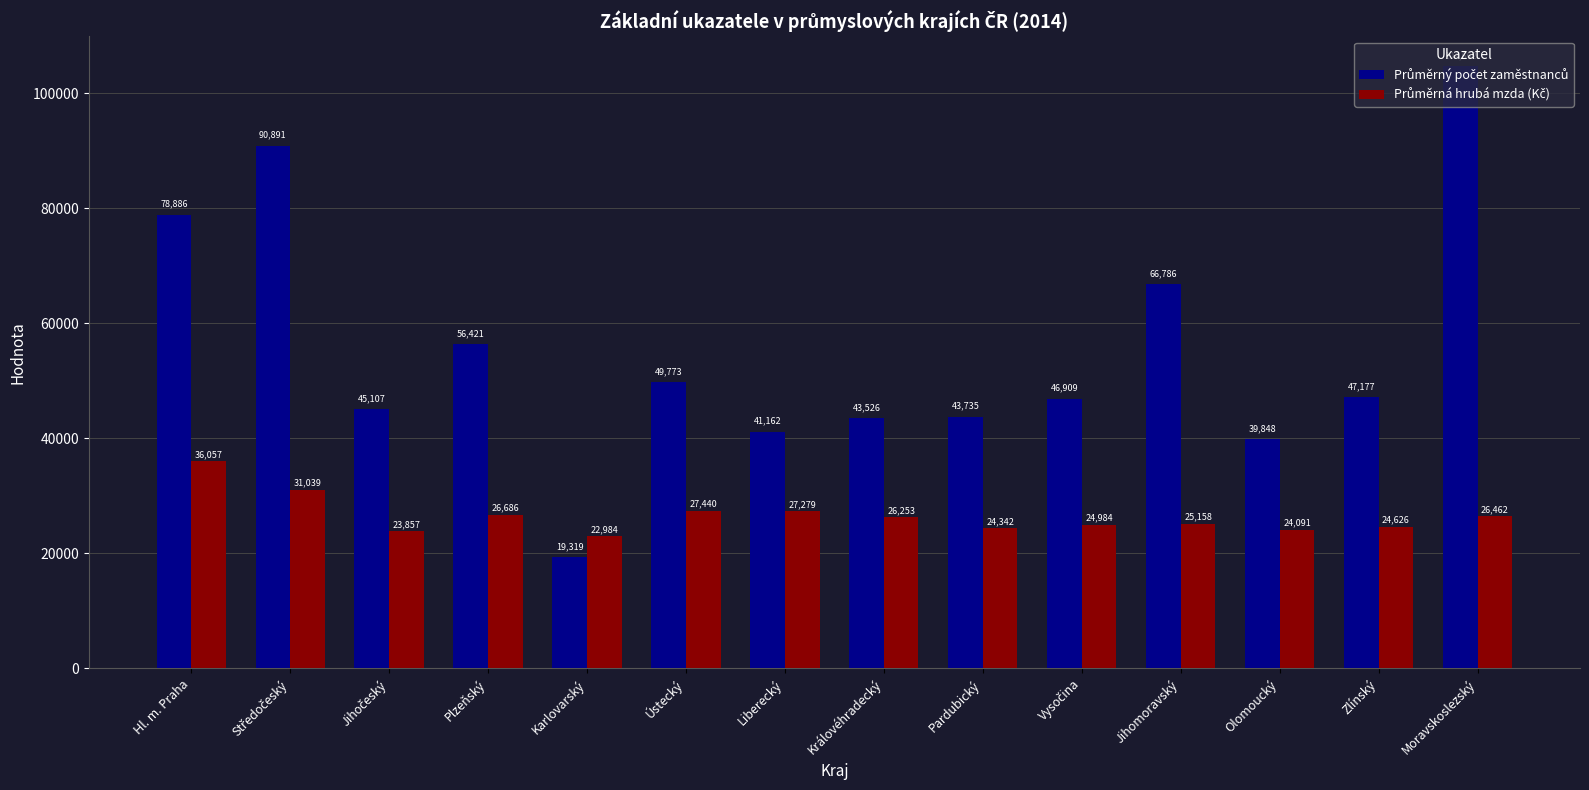

What is the difference between the highest and lowest values at Královéhradecký?

17273